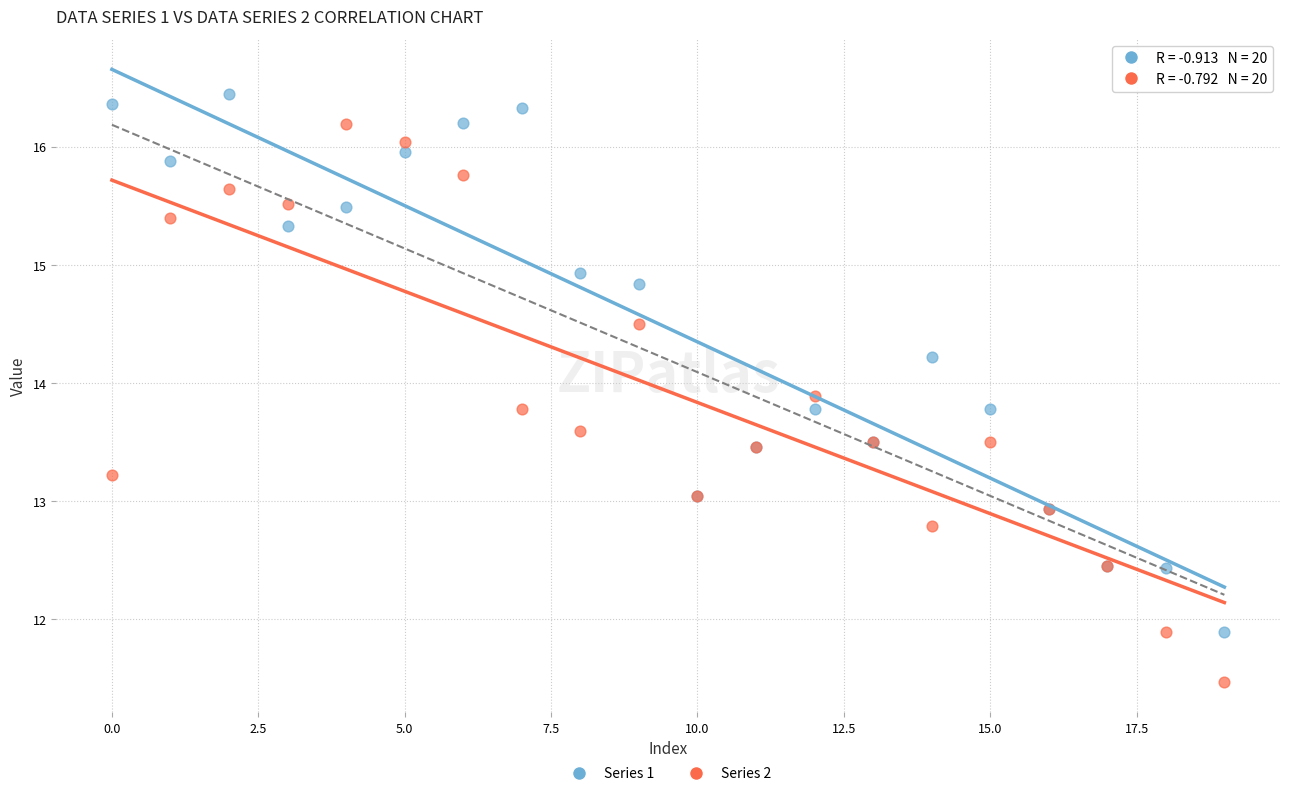

Which series reaches the minimum Y coordinate?

Series 2